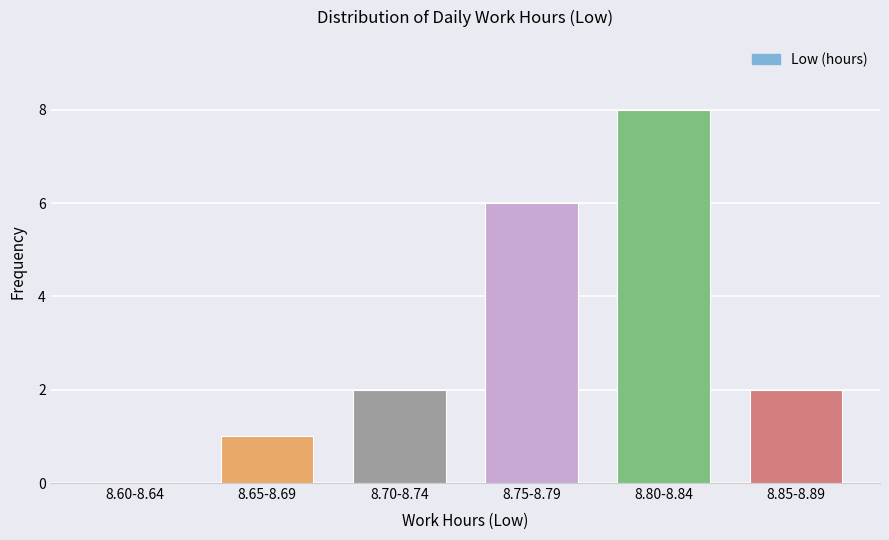

Reading right to left, transcribe all the data shown in this chart.

8.85-8.89=2	8.80-8.84=8	8.75-8.79=6	8.70-8.74=2	8.65-8.69=1	8.60-8.64=0